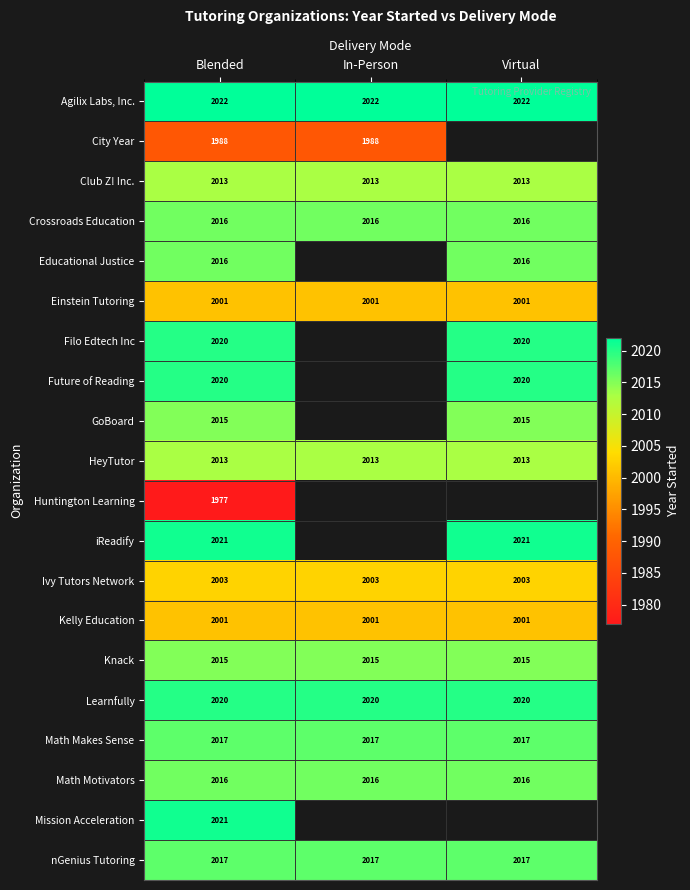

What is the sum of the Agilix Labs, Inc. values at Virtual and Blended?

4044